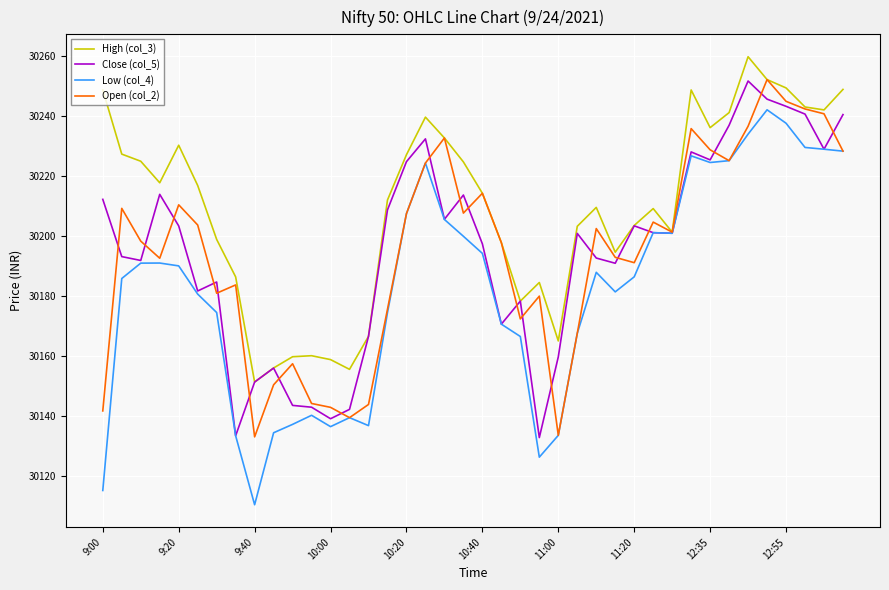

Which series has the largest range (max minus min)?

Low (col_4)